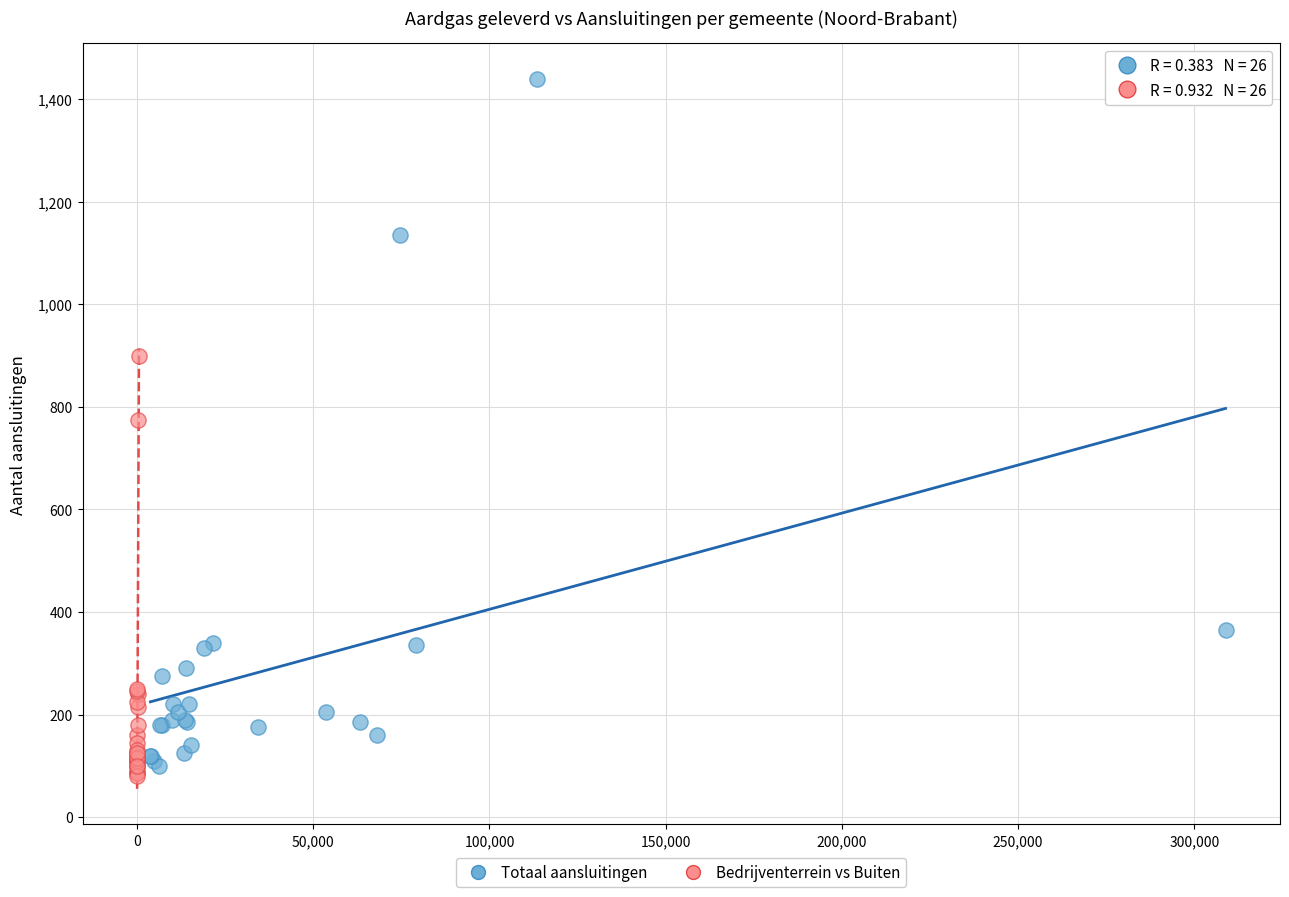

Which series has the largest Y range (max minus min)?

Totaal aansluitingen